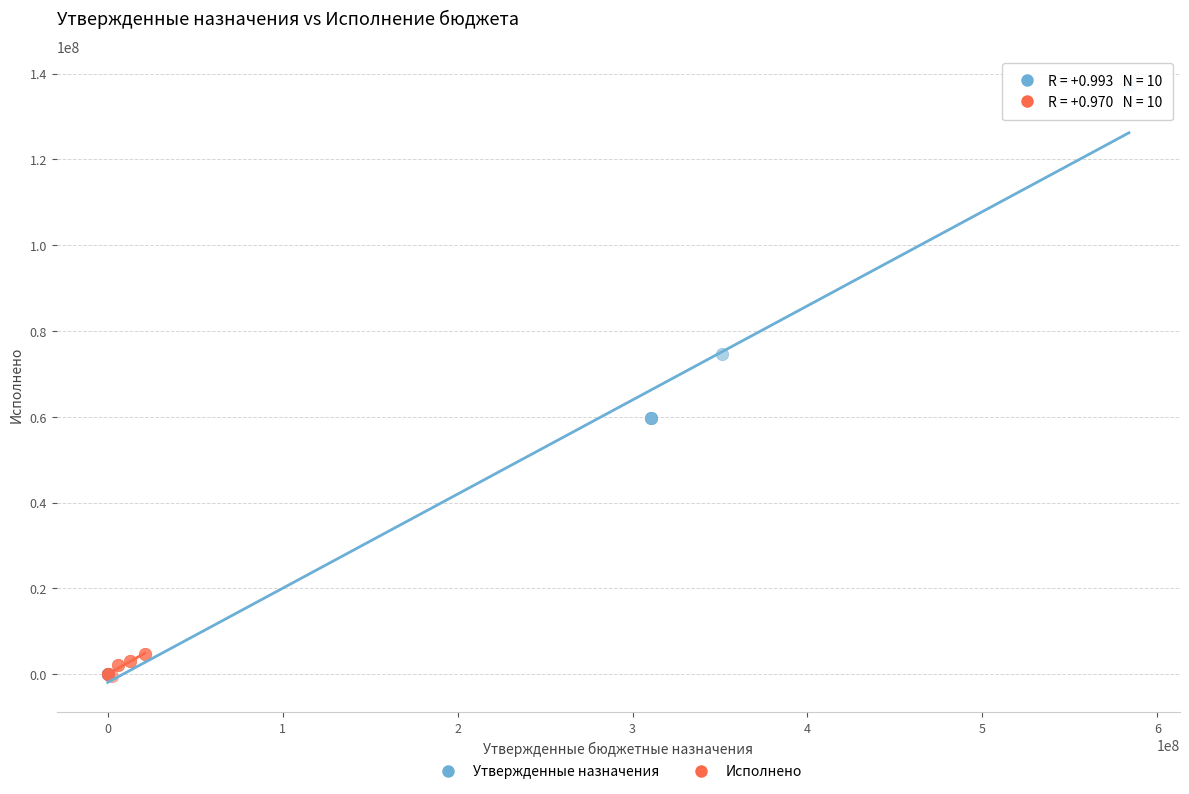

Which series has the widest spread of Y values?

Утвержденные назначения